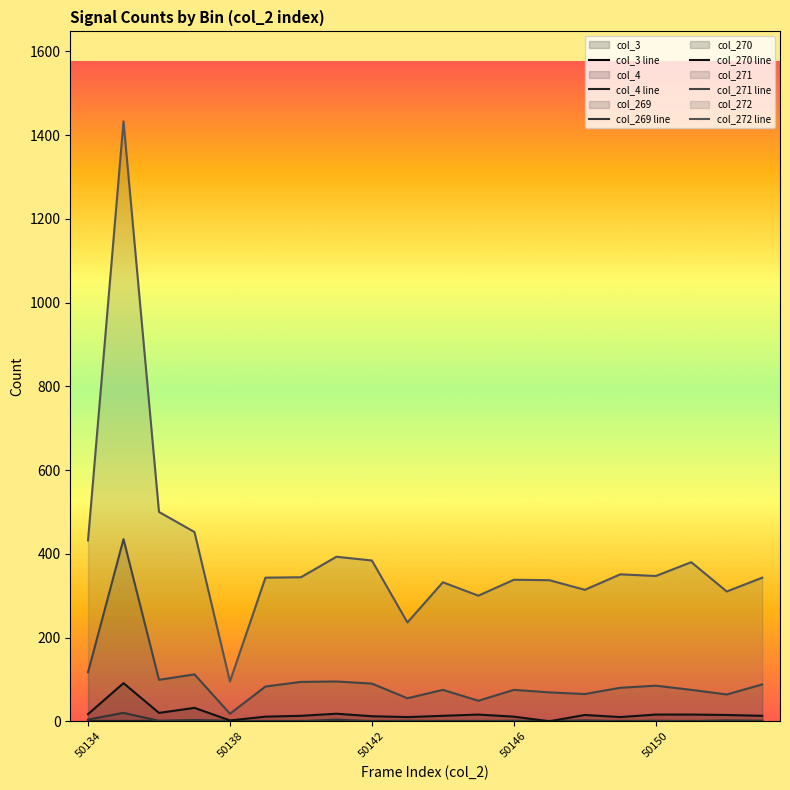

True or false: col_270 line and col_269 line cross at least once.

False